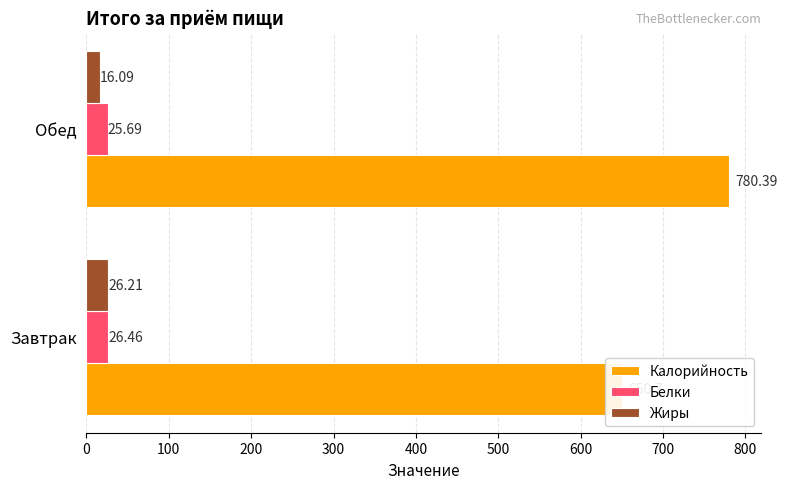

Is the value of Белки at Обед greater than the value of Жиры at Завтрак?

No